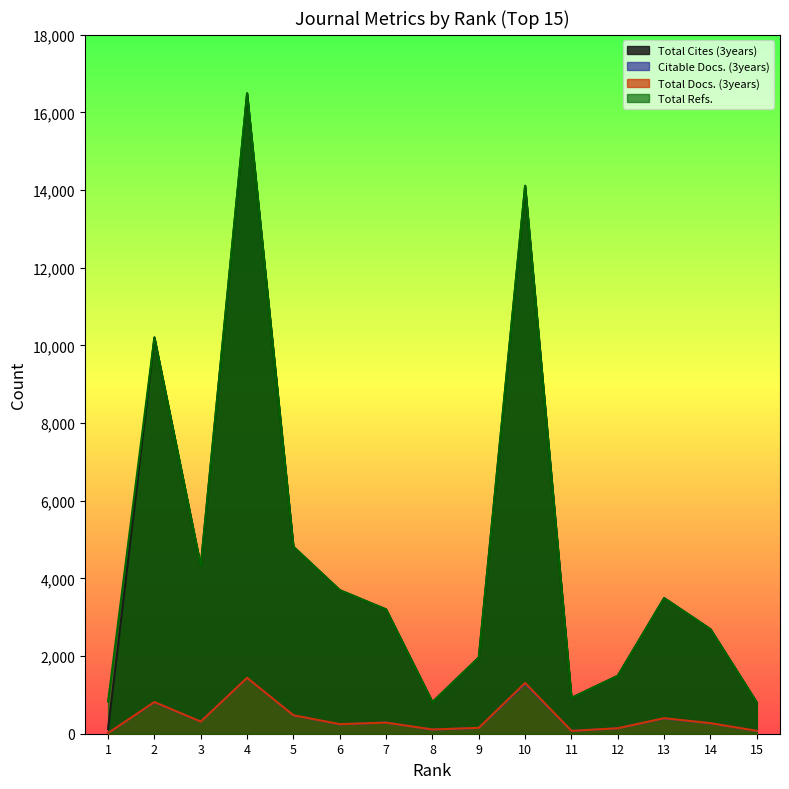

True or false: Total Refs. has a value of 1207 at 11.

False